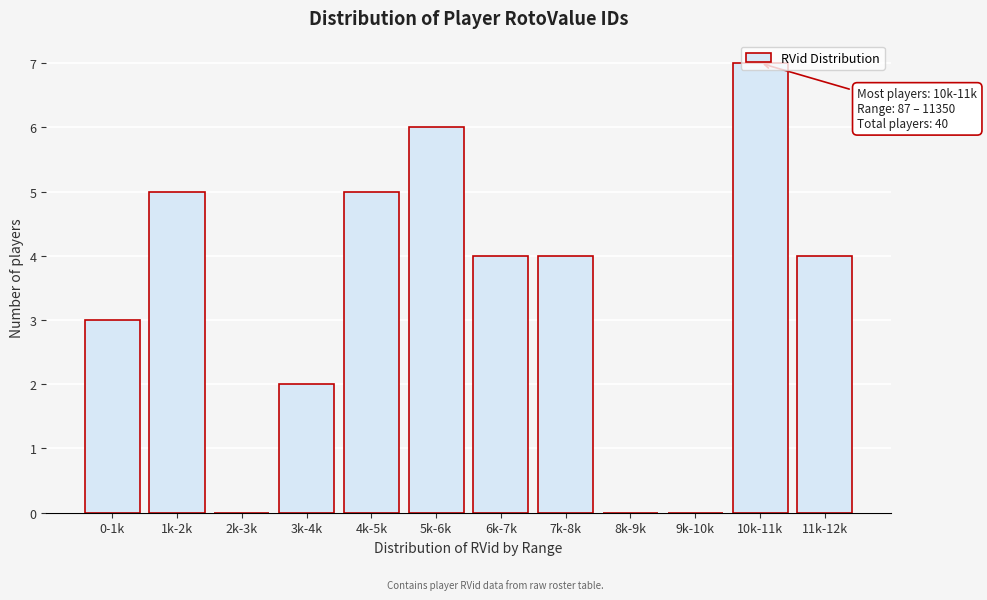

Approximately how many times larger is the value at 1k-2k compared to 0-1k?

1.7